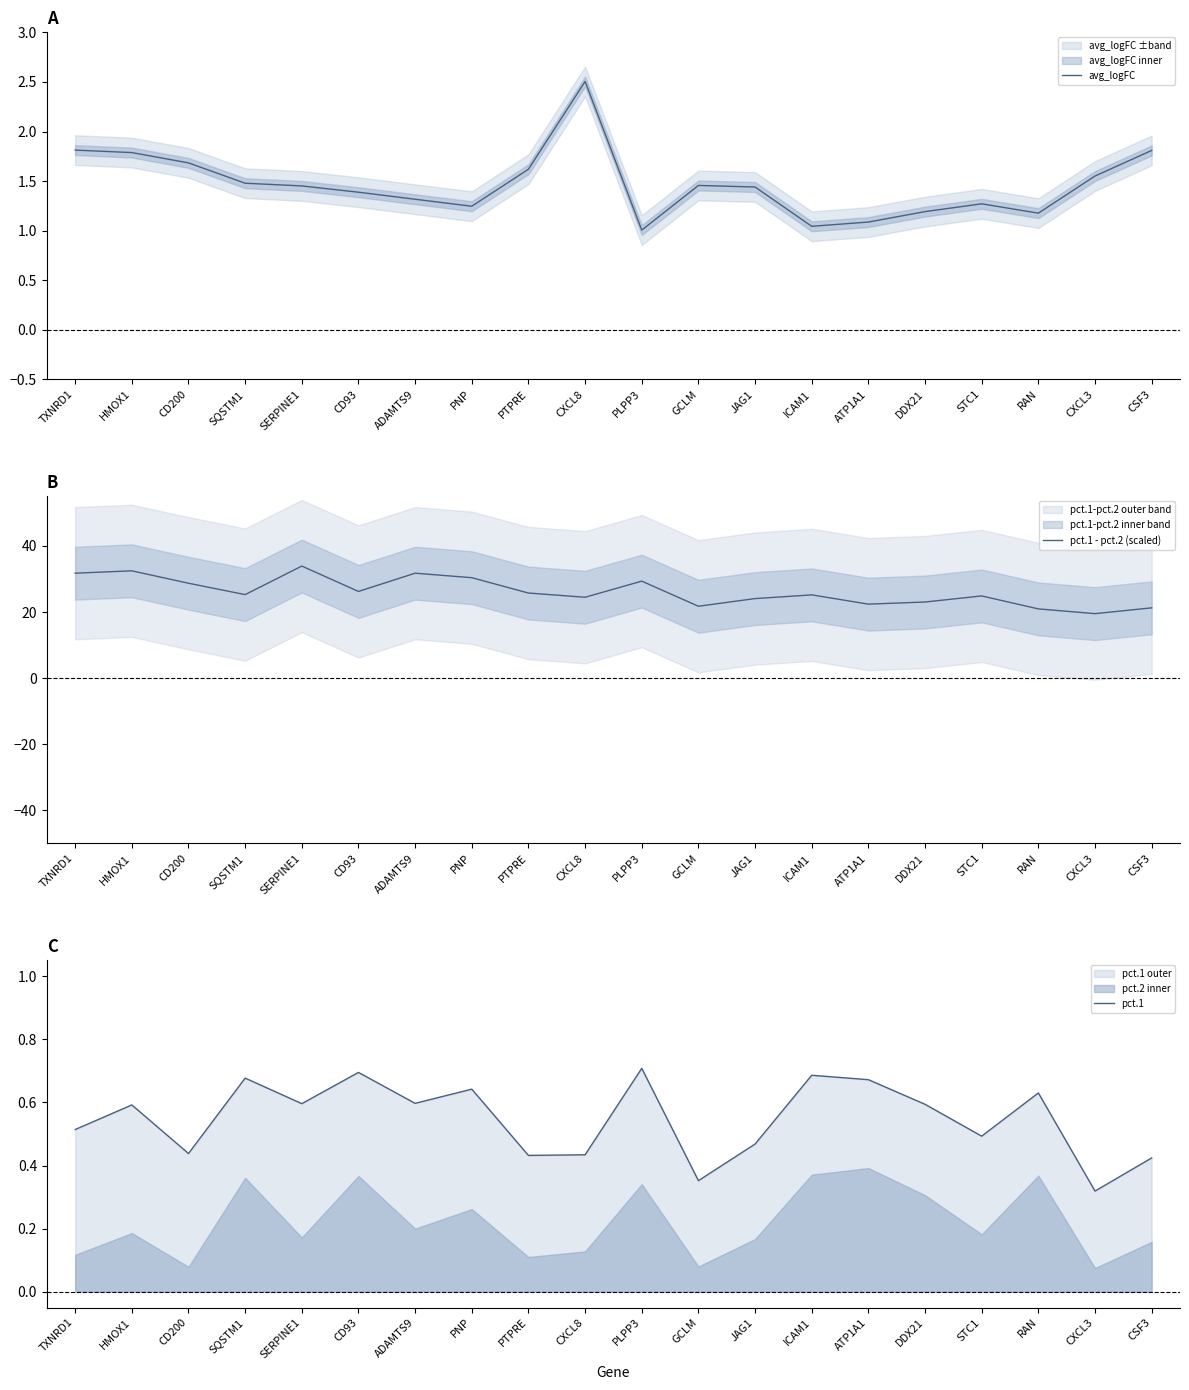

What is the label of the 7th point from the left?

ADAMTS9